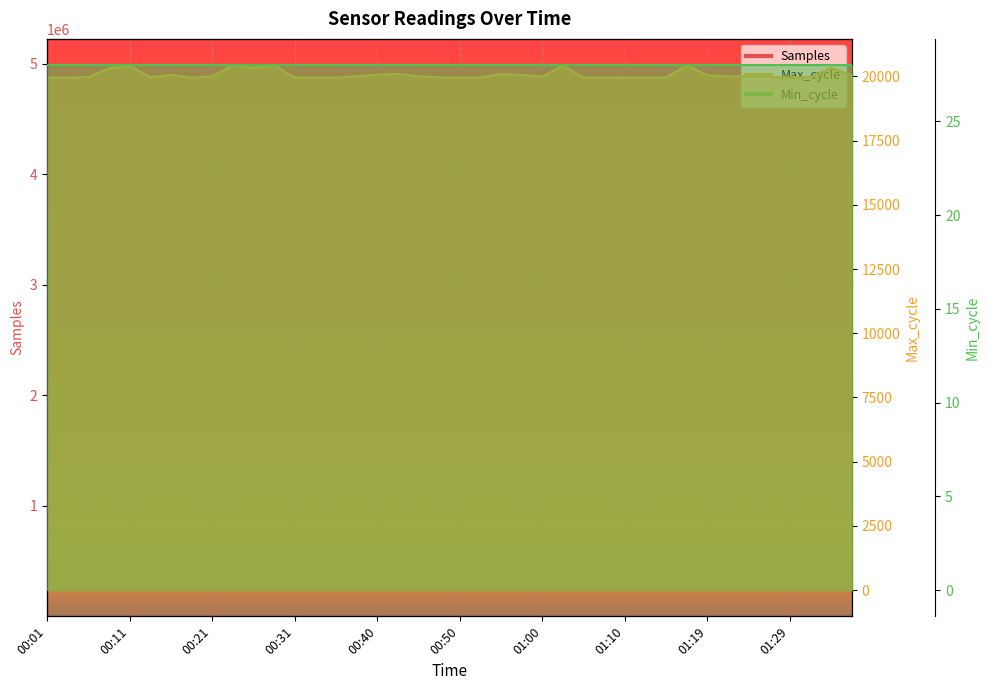

What is the difference between the highest and lowest values at 01:34?

4954830